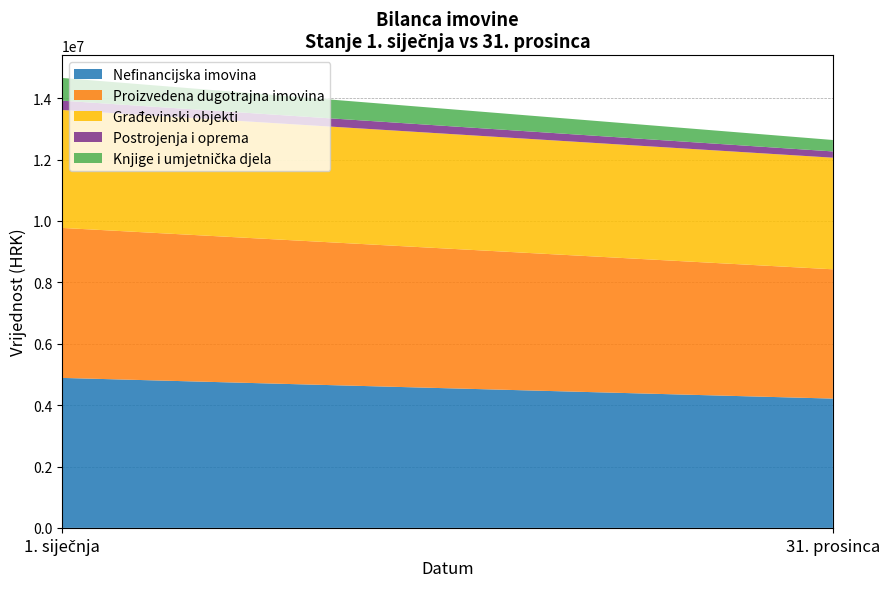

Reading left to right, extract all data points from this chart.

Nefinancijska imovina: 4887296.0	4213130.6
Proizvedena dugotrajna imovina: 4887296.0	4213130.6
Građevinski objekti: 3843371.0	3636558.9
Postrojenja i oprema: 302739.0	204109.9
Knjige i umjetnička djela: 741186.0	372461.8